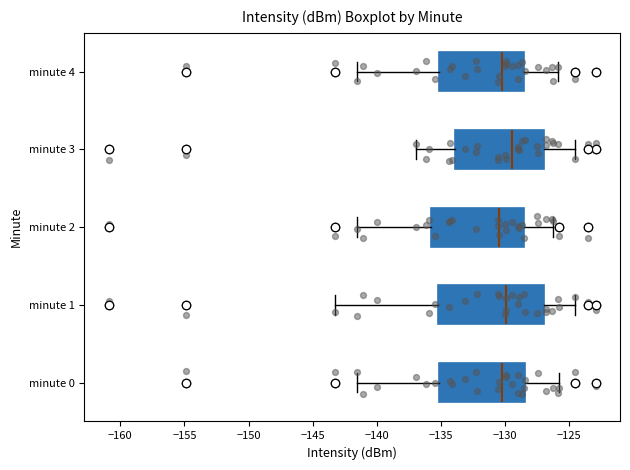

Which box is the widest, from its left edge to its right edge?

minute 1